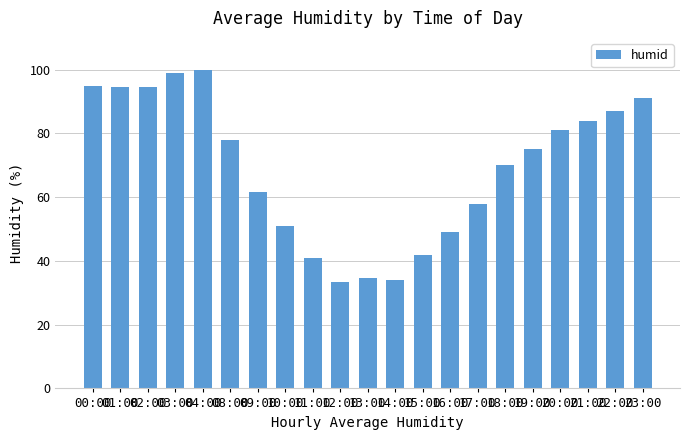

What is the change in value from 04:00 to 15:00?

-58.0